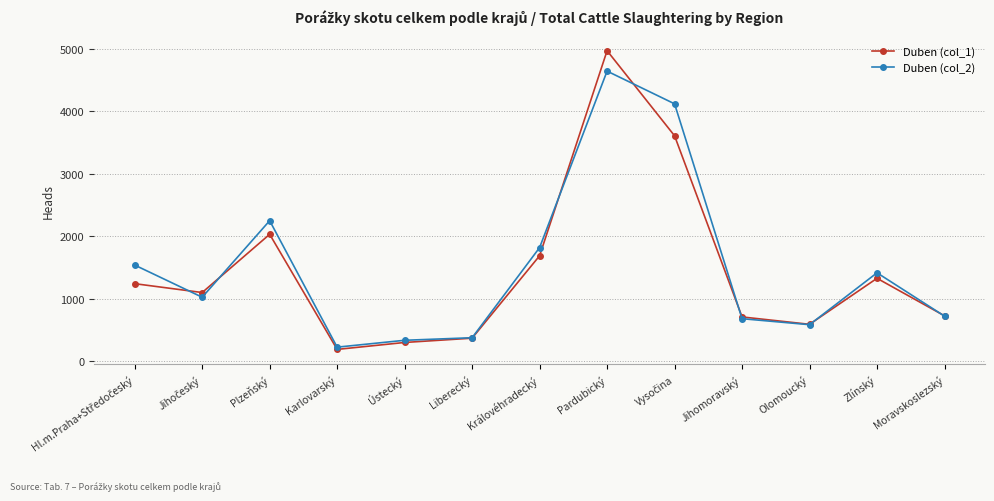

Where is Duben (col_2) nearest to the value 2432?

Plzeňský